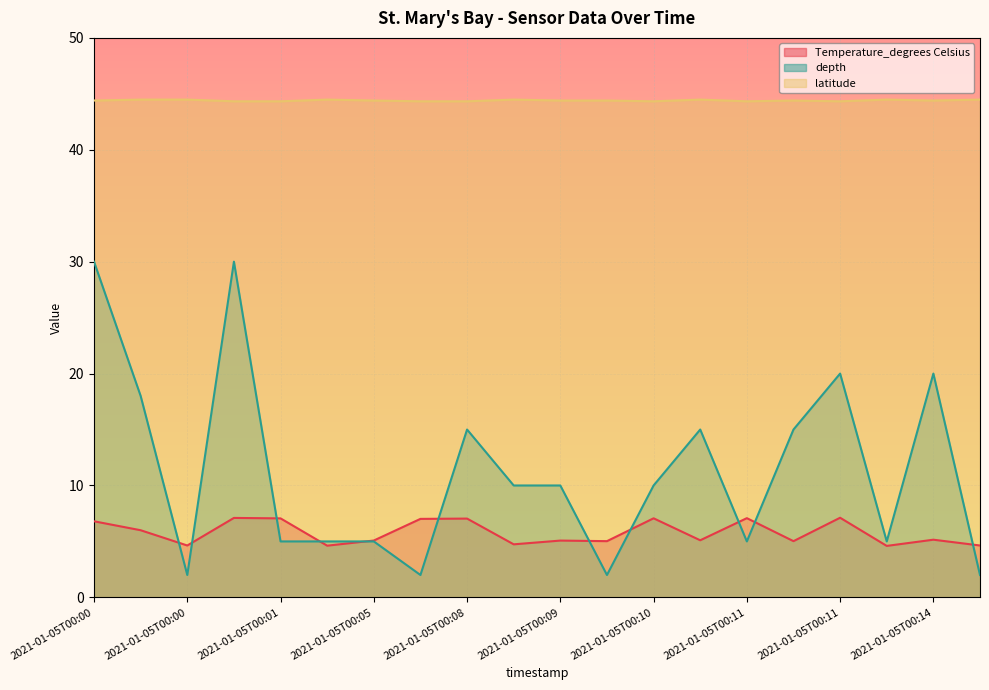

Between which two adjacent categories do Temperature_degrees Celsius and depth first intersect?

2021-01-05T00:00 and 2021-01-05T00:00